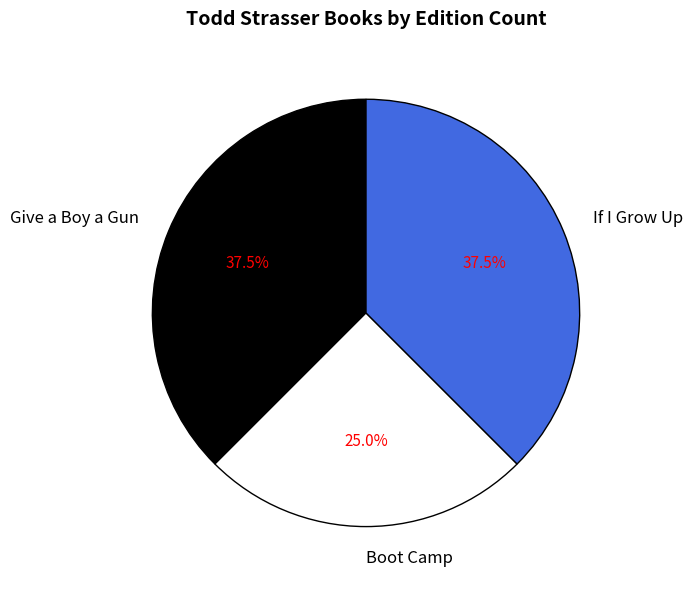

Is If I Grow Up the majority of the pie?

No